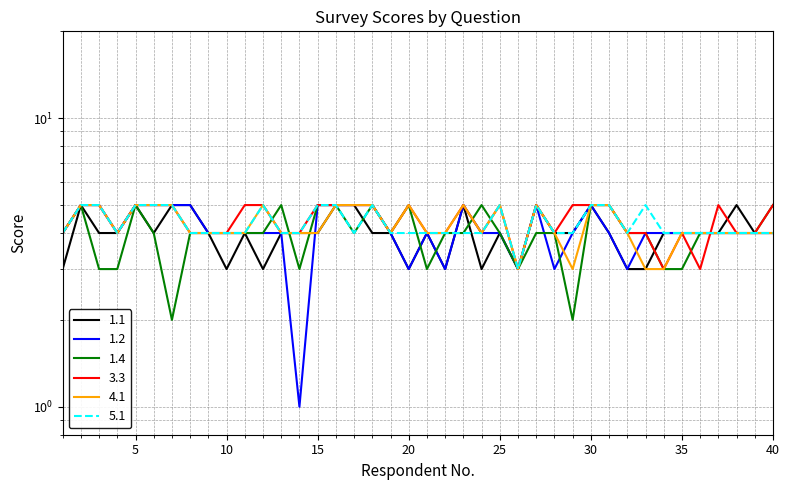

Reading left to right, extract all data points from this chart.

1.1: 3	5	4	4	5	4	5	5	4	3	4	3	4	4	4	5	5	4	4	3	4	3	5	3	4	3	5	4	4	5	4	3	3	4	4	4	4	5	4	4
1.2: 4	5	5	4	5	5	5	5	4	4	4	4	4	1	5	5	5	5	4	3	4	3	5	4	4	3	5	3	4	5	4	3	4	4	4	4	4	4	4	4
1.4: 4	5	3	3	5	4	2	4	4	4	4	4	5	3	5	5	4	5	4	5	3	4	4	5	4	3	4	4	2	5	5	4	4	3	3	4	4	4	4	5
3.3: 4	5	5	4	5	5	5	4	4	4	5	5	4	4	5	5	5	5	4	5	4	4	5	4	5	3	5	4	5	5	5	4	4	3	4	3	5	4	4	5
4.1: 4	5	5	4	5	5	5	4	4	4	4	5	4	4	4	5	5	5	4	5	4	4	5	4	5	3	5	4	3	5	5	4	3	3	4	4	4	4	4	4
5.1: 4	5	5	4	5	5	5	4	4	4	4	5	4	4	5	5	4	5	4	4	4	4	4	4	5	3	5	4	4	5	5	4	5	4	4	4	4	4	4	4